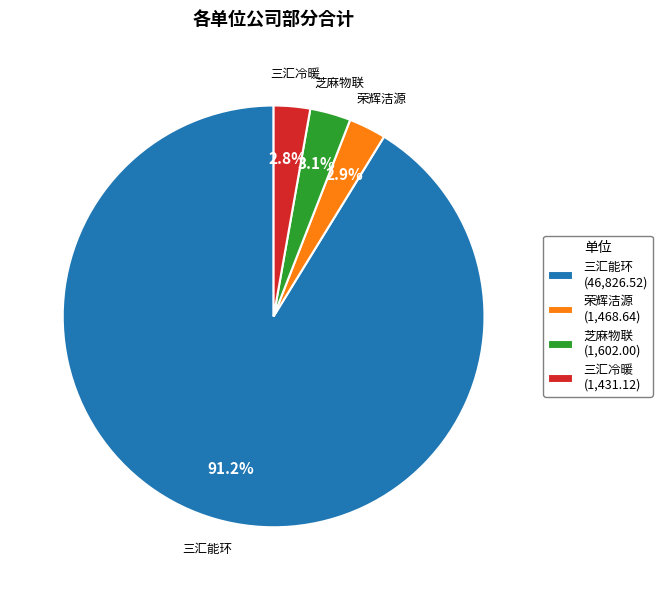

Is the sum of 芝麻物联 and 三汇能环 greater than half?

Yes